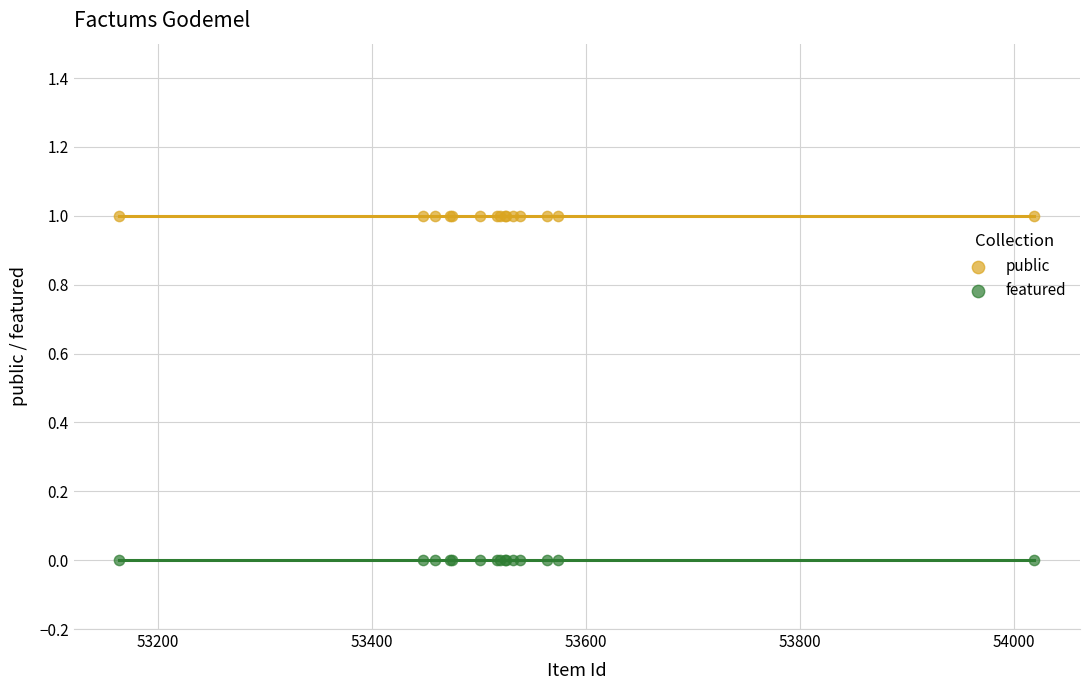

What are all the series names shown in the legend?

public, featured